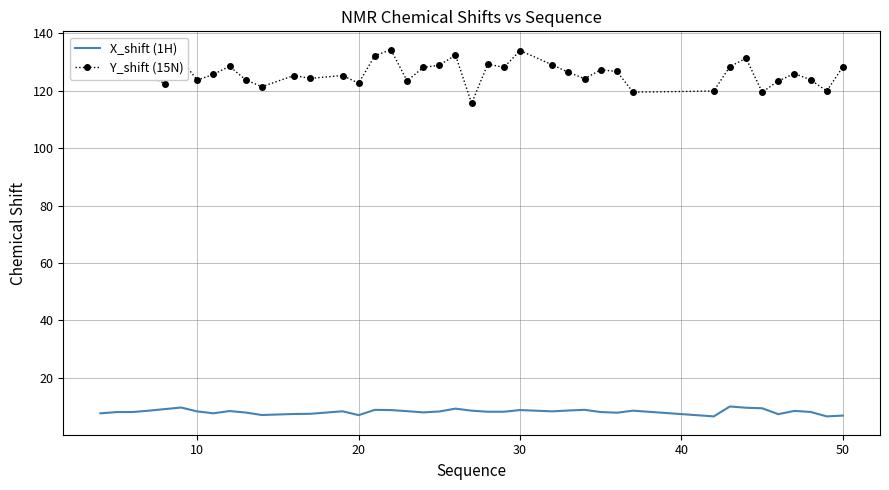

How many interior local peaks does the Y_shift (15N) series have?

12